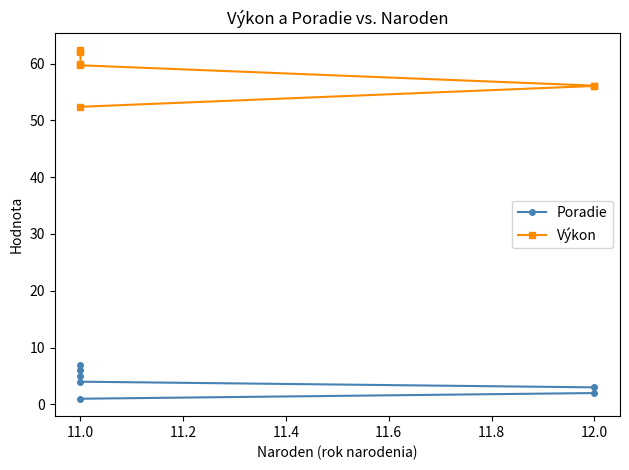

What is the lowest value of the Výkon series?

52.4